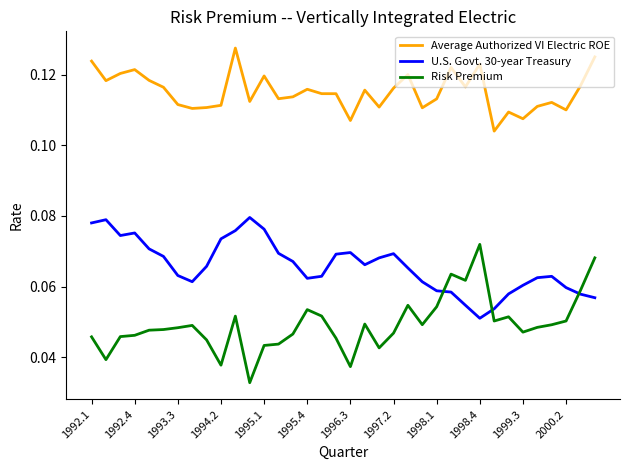

How many lines are shown in the chart?

3